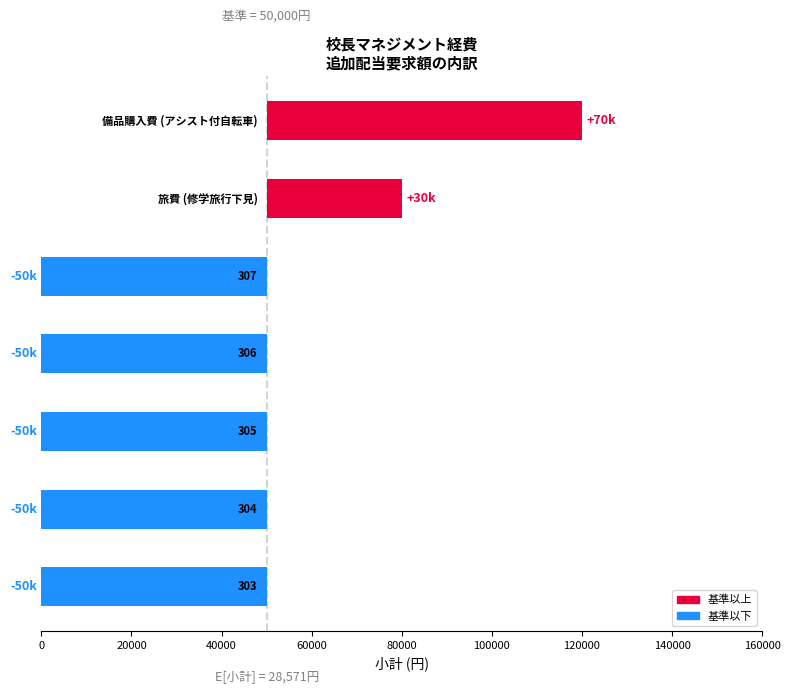

What is the maximum value shown in the chart?

70000